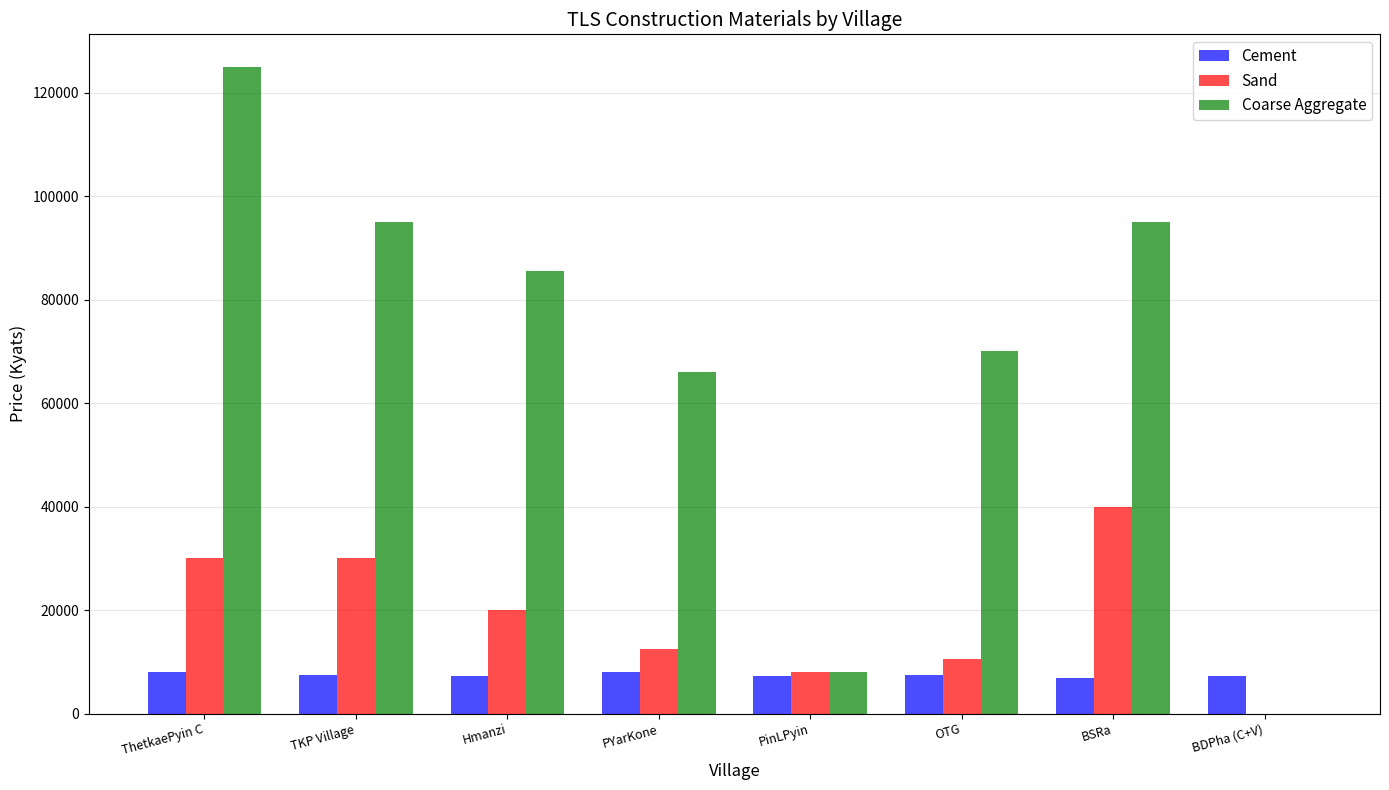

What is the sum of the Sand values at PinLPyin and ThetkaePyin C?

38000